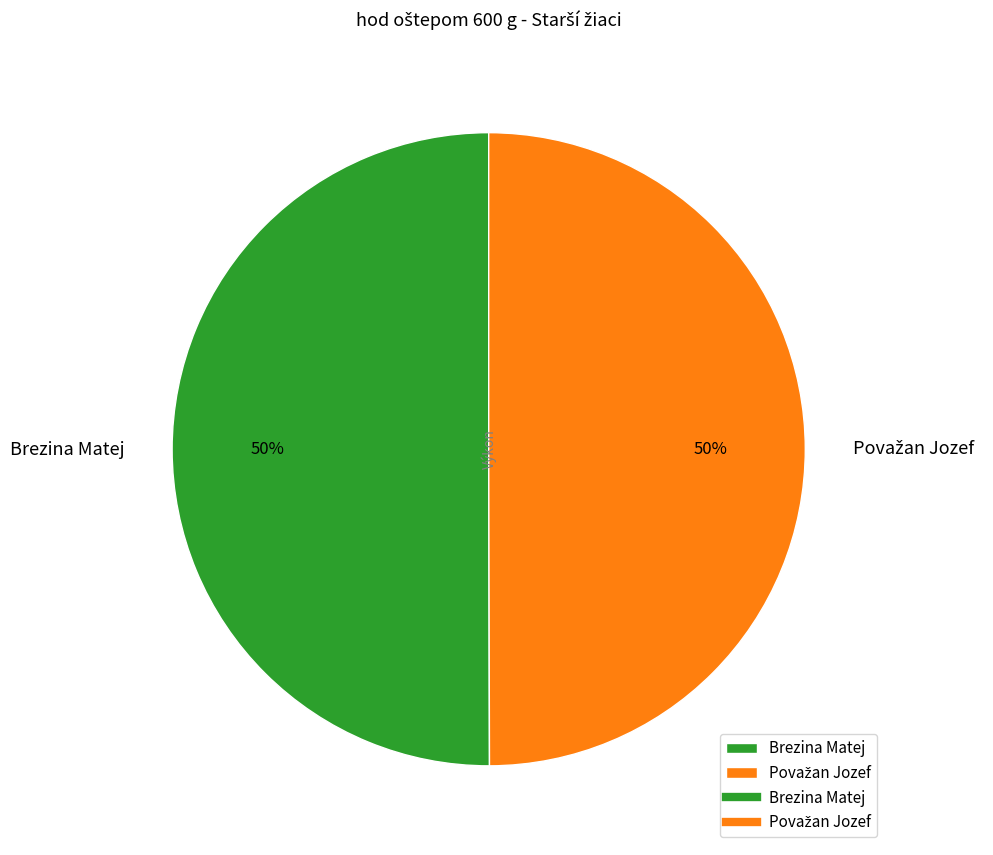

To the nearest percent, what is the average slice percentage?

50%